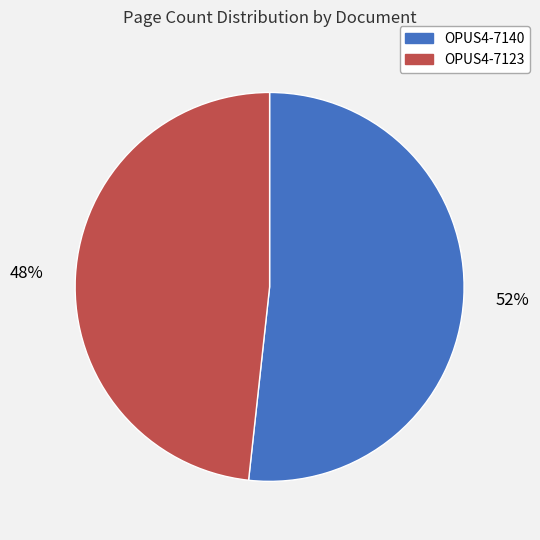

Rank the categories by value from highest to lowest.

OPUS4-7140, OPUS4-7123